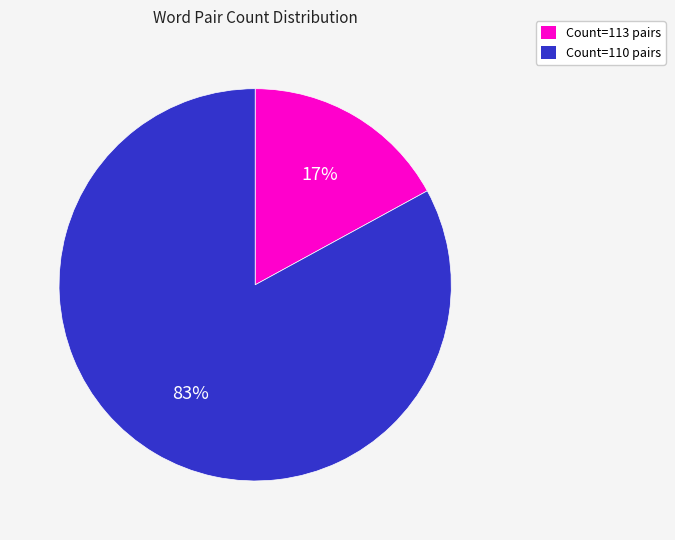

Combined, do Count=113 pairs and Count=110 pairs account for over 50%?

Yes